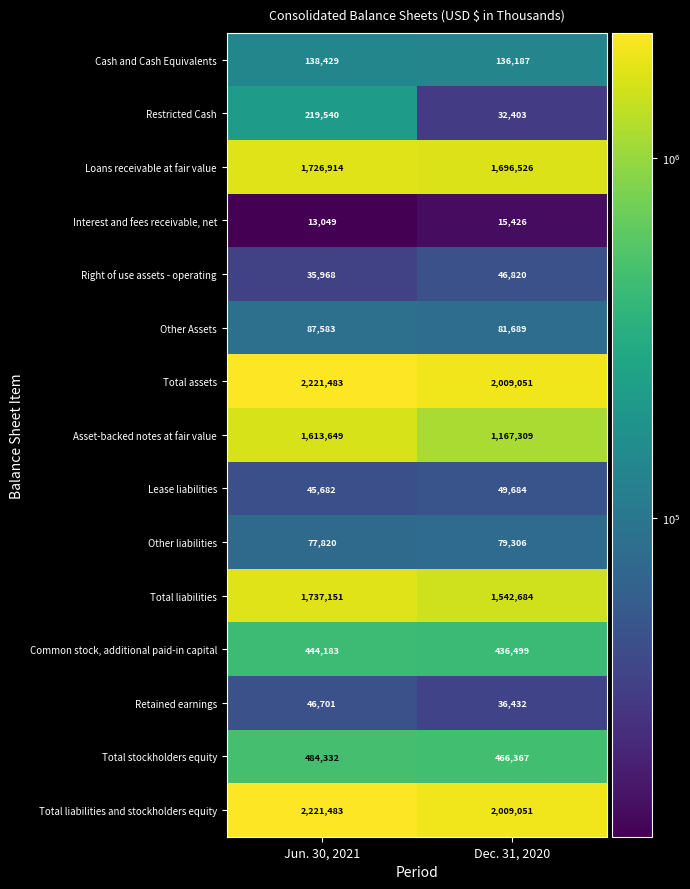

What is the maximum value for Other liabilities?

79306